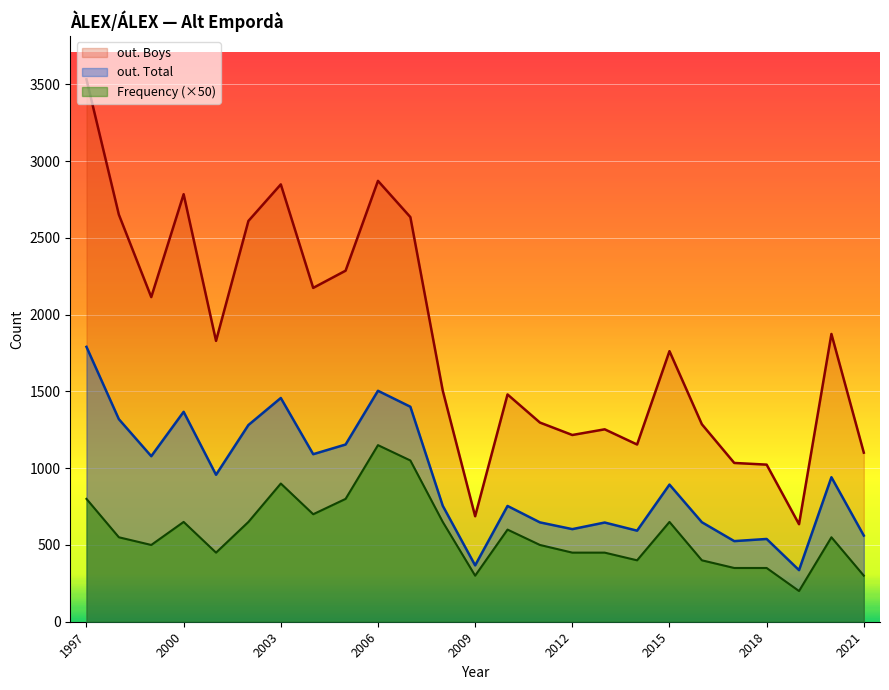

Rank the series by their average value, from highest to lowest.

out. Boys, out. Total, Frequency (×50)